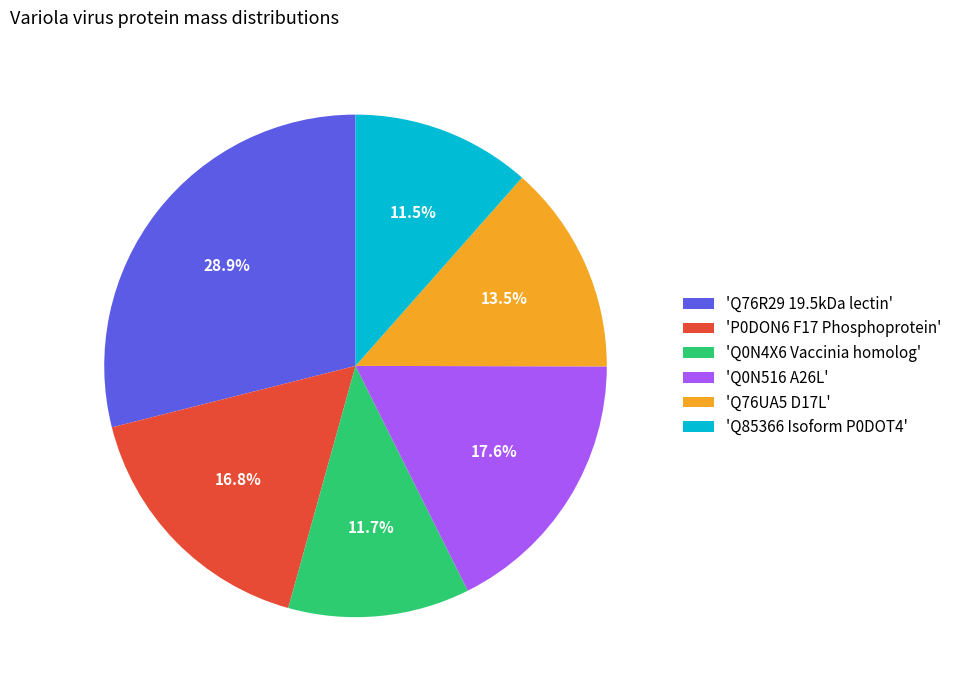

Approximately how many times larger is the value at 'Q0N4X6 Vaccinia homolog' compared to 'Q85366 Isoform P0DOT4'?

1.0